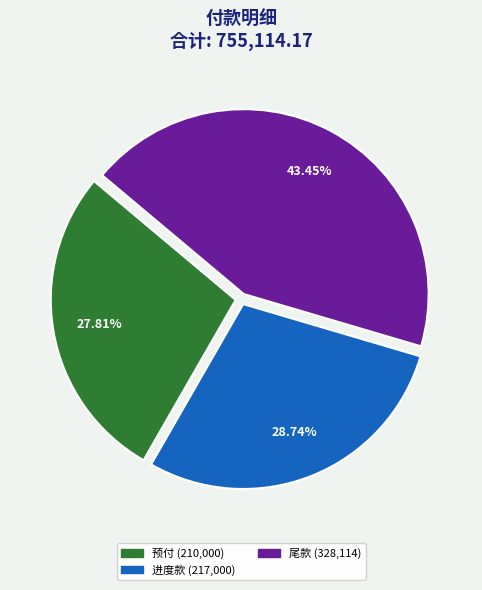

How many slices are in this pie chart?

3